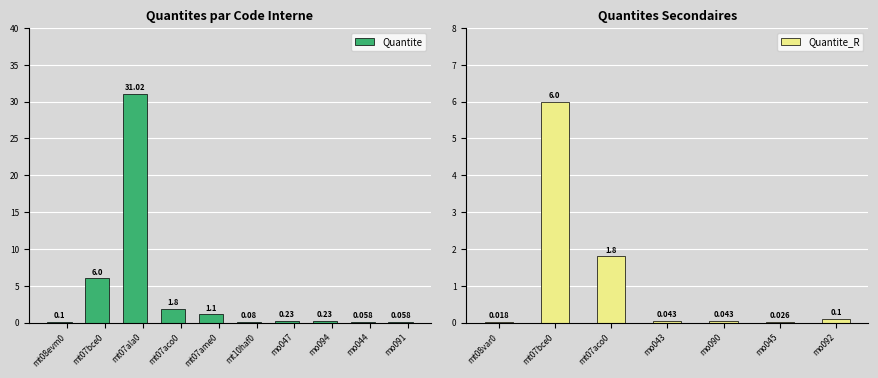

What is the difference between the maximum and minimum values?

31.0